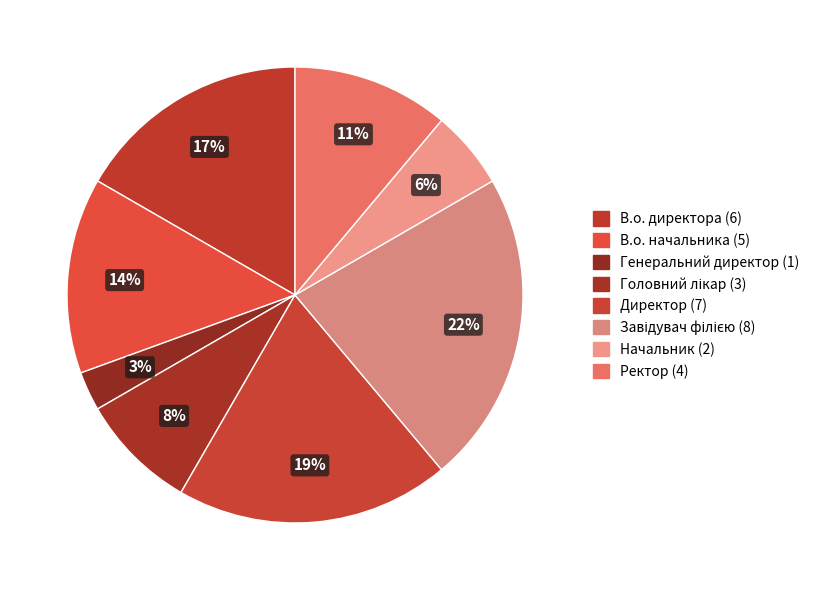

Approximately how many times larger is the value at Завідувач філією compared to Головний лікар?

2.7